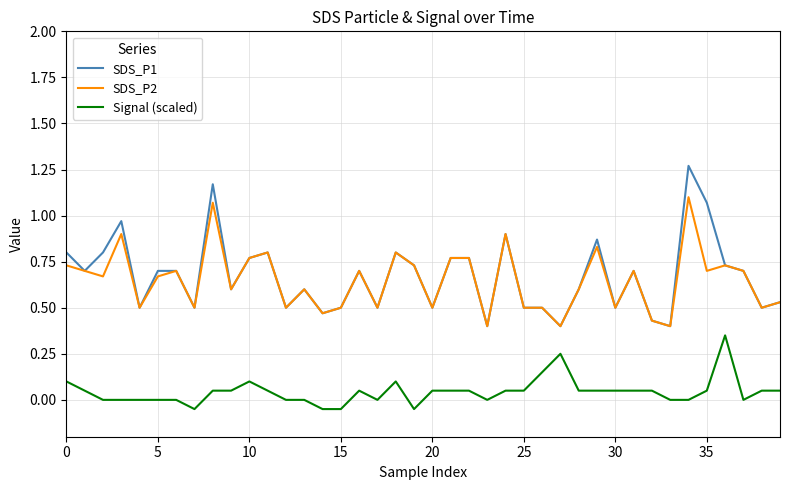

True or false: SDS_P2 and Signal (scaled) intersect in this chart.

False